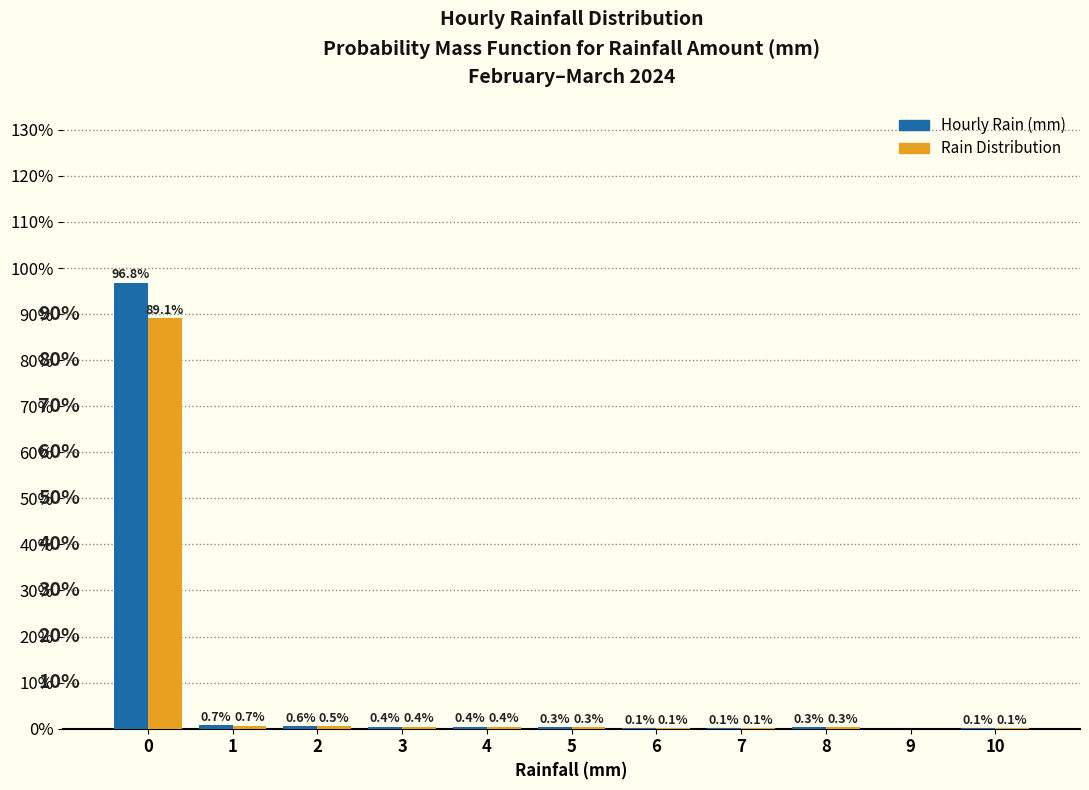

In the Rain Distribution series, which range on the x-axis has the tallest bar?

-0.5 to 0.5